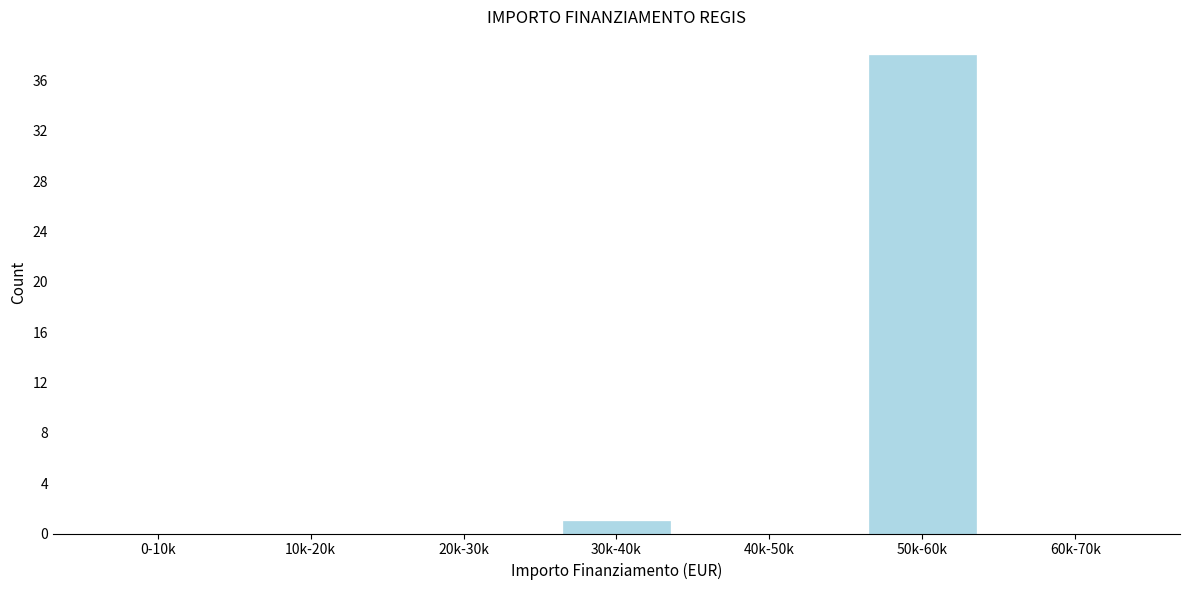

Reading left to right, extract all data points from this chart.

0-10k=0	10k-20k=0	20k-30k=0	30k-40k=1	40k-50k=0	50k-60k=38	60k-70k=0